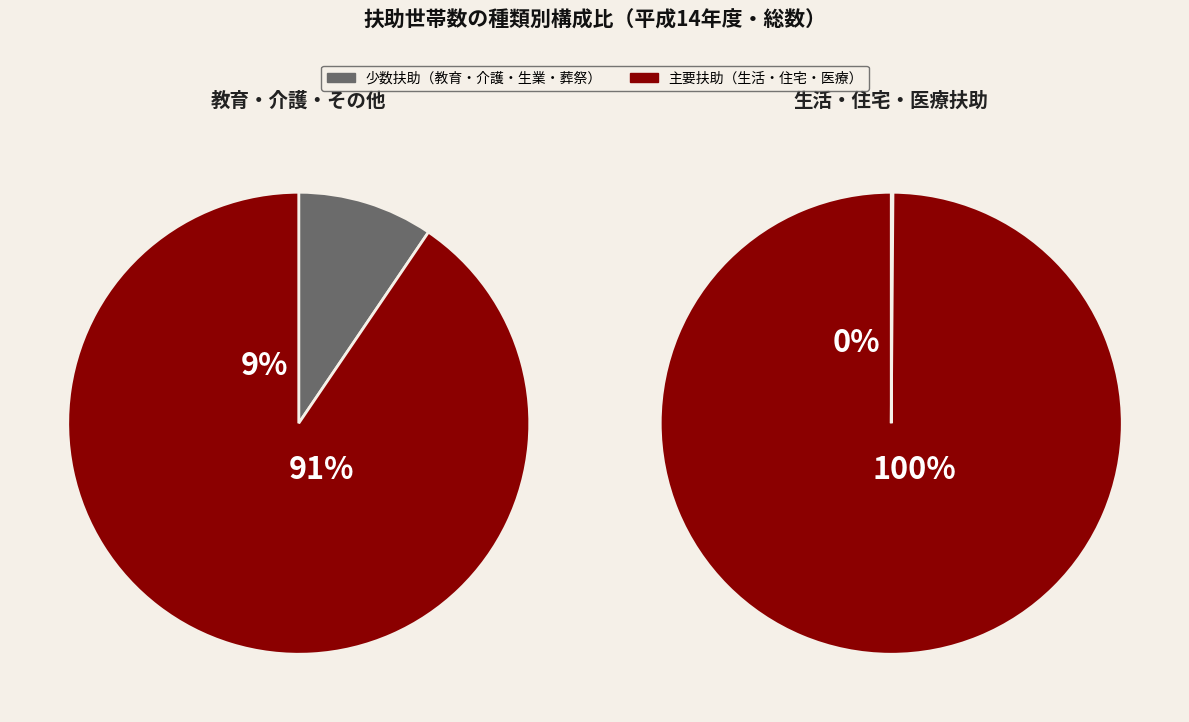

Is 生活扶助 the majority of the pie?

No